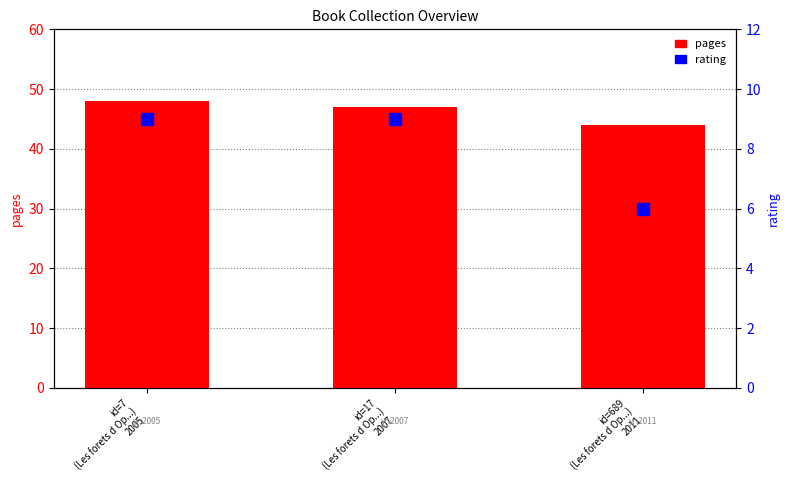

At which label is rating closest to 7?

id=689
(Les forets d Op...)
2011